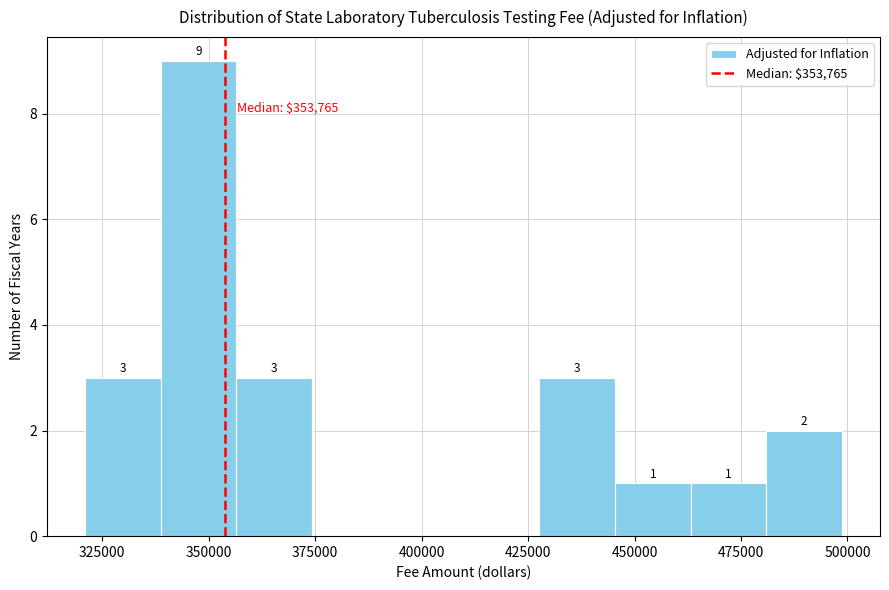

Read against the x-axis, roughly where is the centre of the tallest bar?

350000